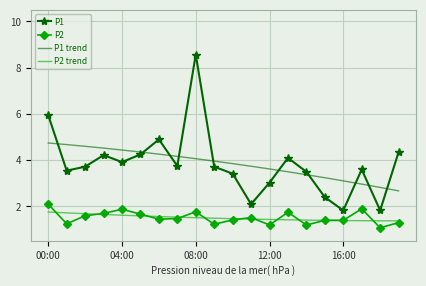

True or false: P2 and P1 trend cross at least once.

False